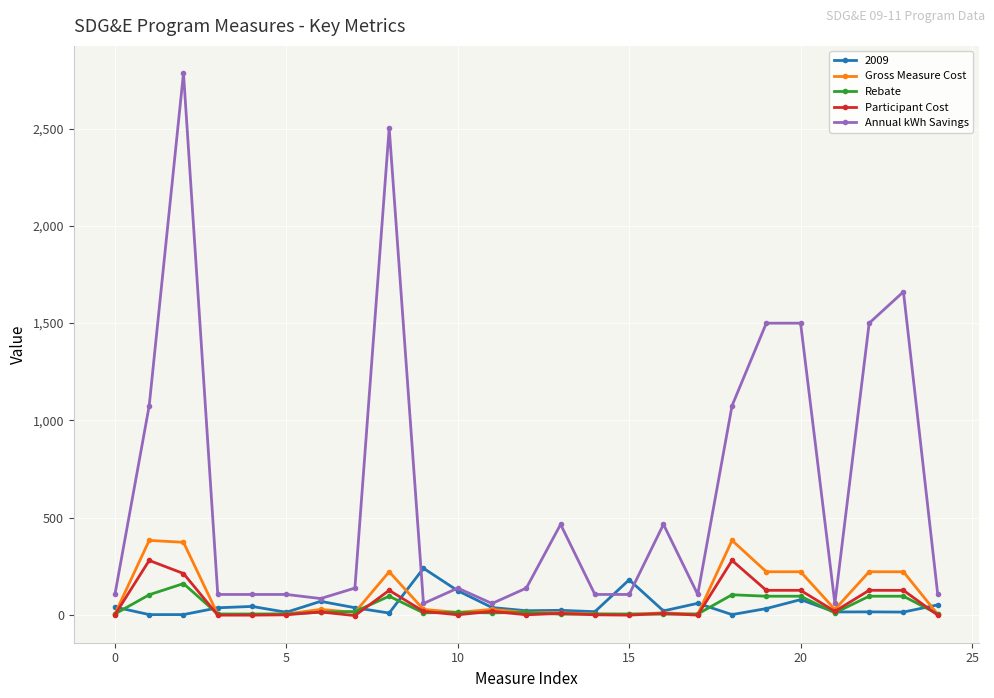

After their last crossing, which series has the higher values: Gross Measure Cost or Rebate?

Rebate